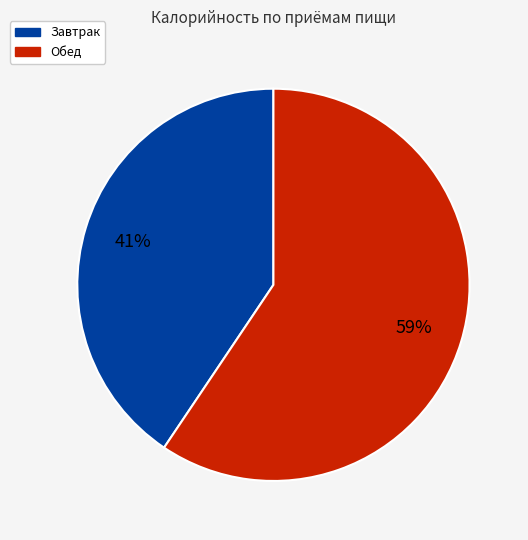

Count the number of slices in the pie.

2